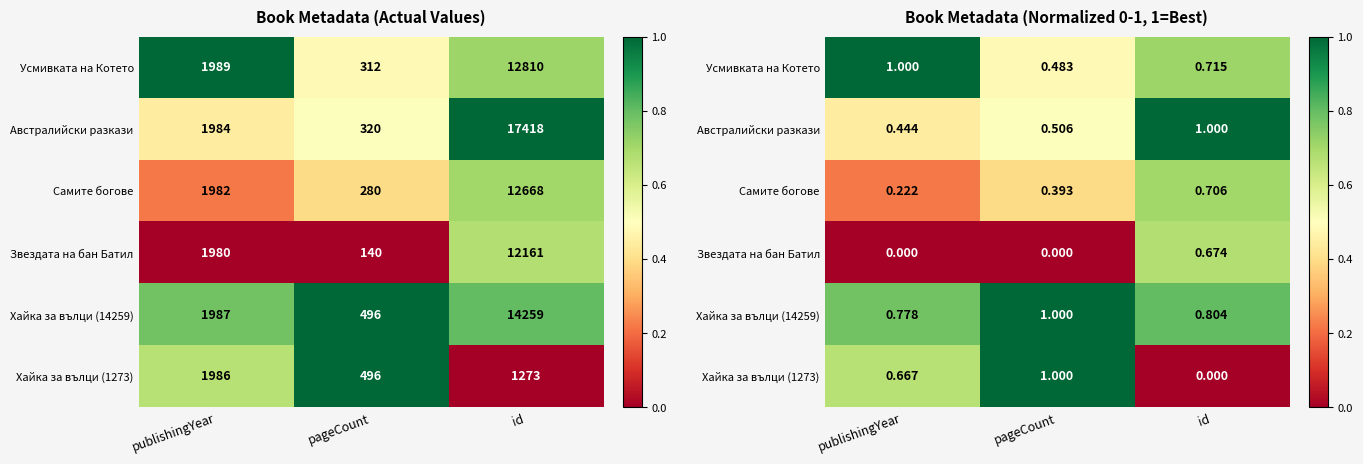

Count the Хайка за вълци (14259) values in the range 0 to 1.

3